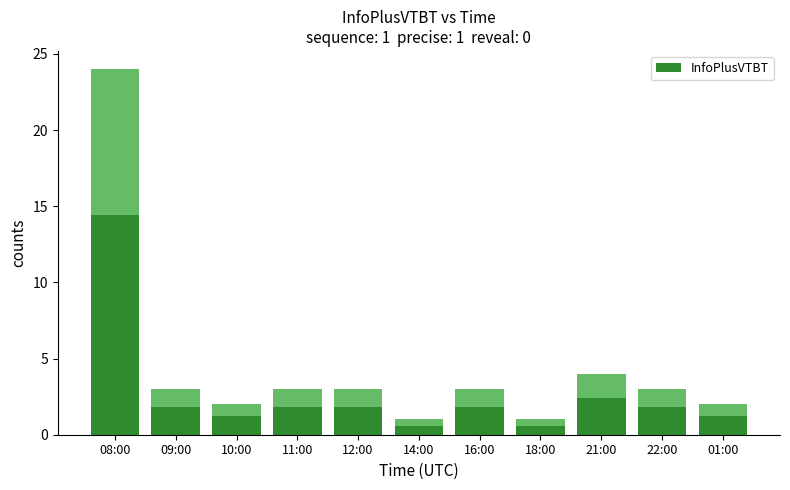

The value at 01:00 is 1.2. True or false?

True